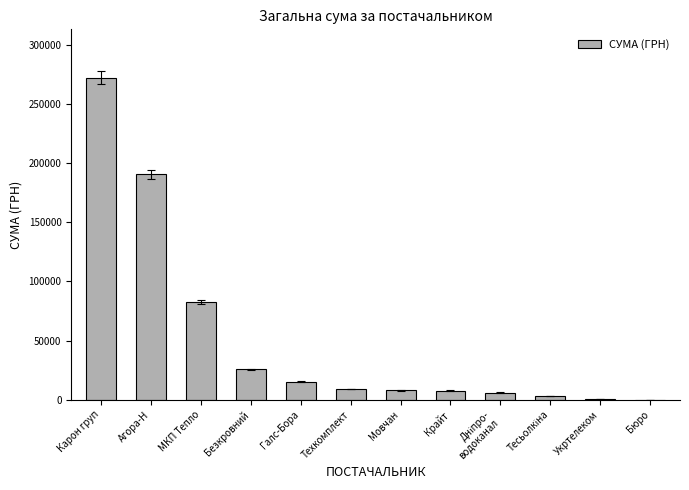

Which has a higher value, Мовчан or Агора-Н?

Агора-Н